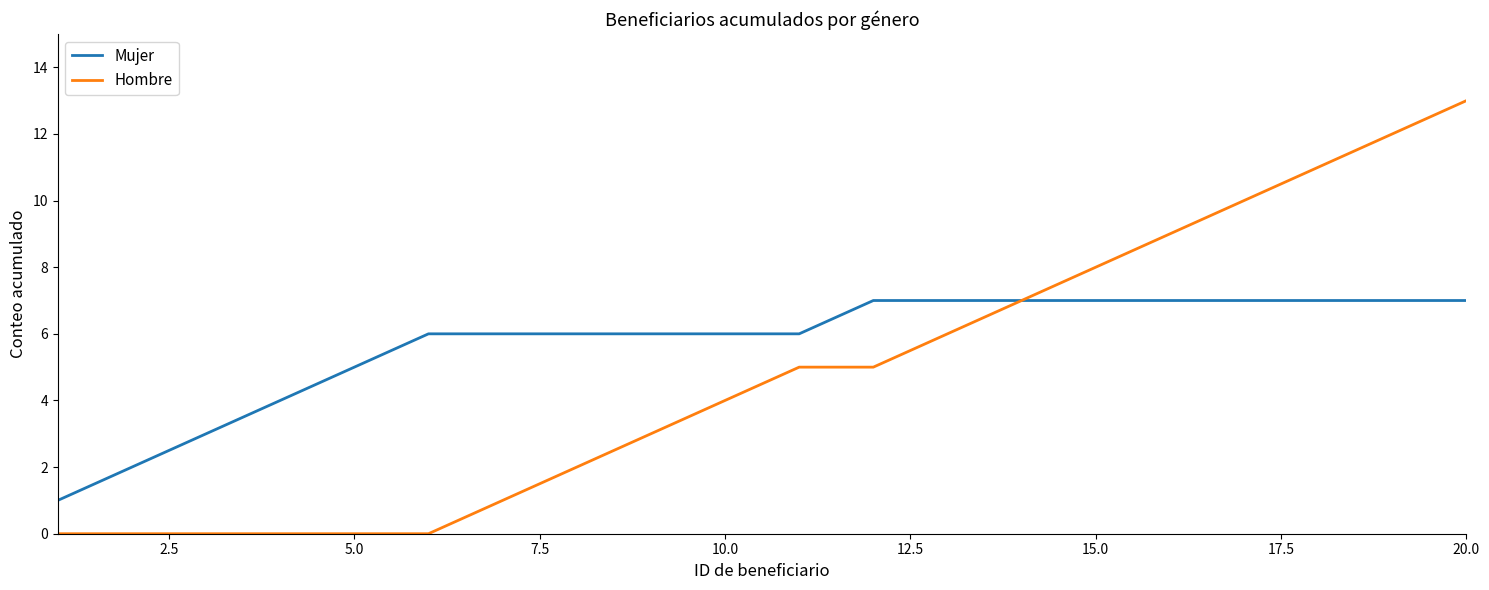

List the series in order of their overall mean, lowest first.

Hombre, Mujer